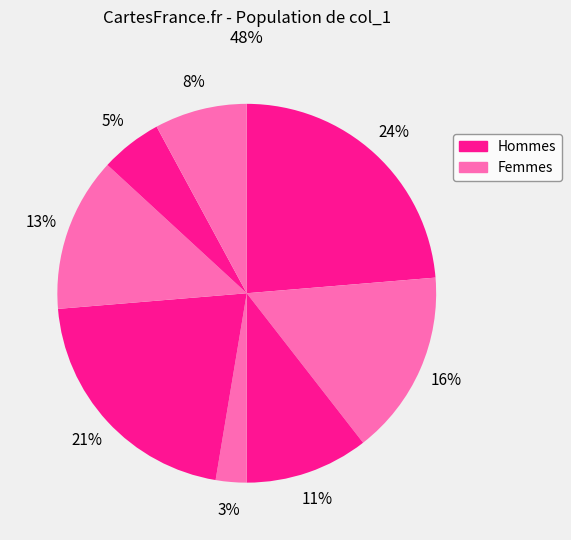

Count the number of slices in the pie.

8